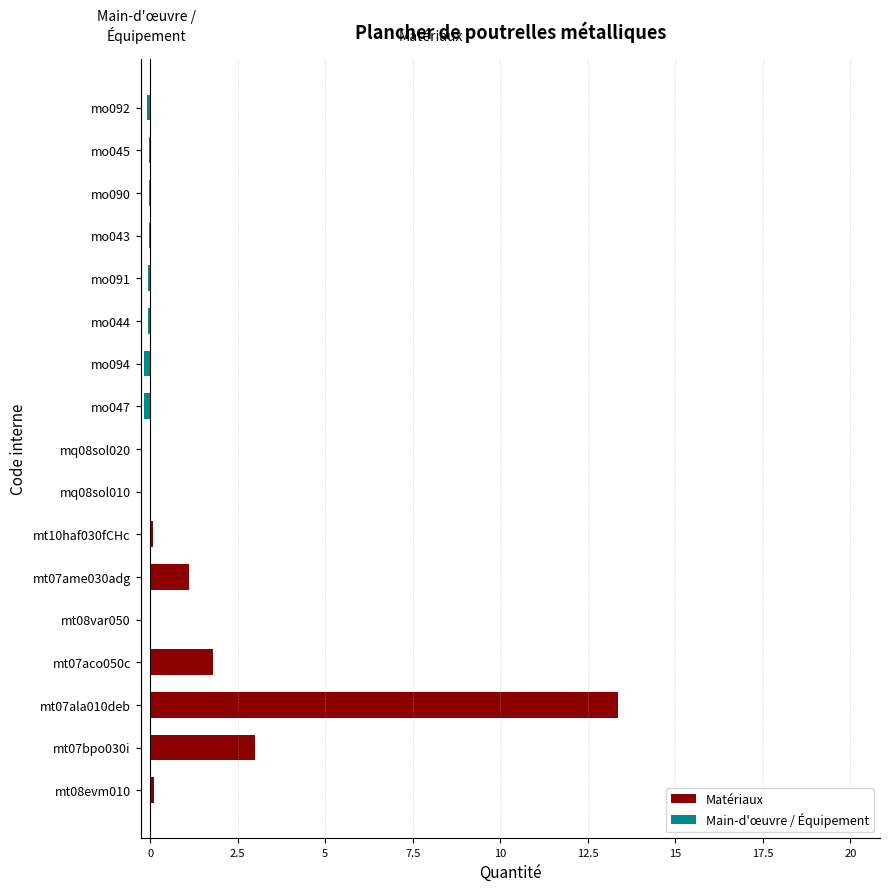

Which series has the largest total across all categories?

Matériaux